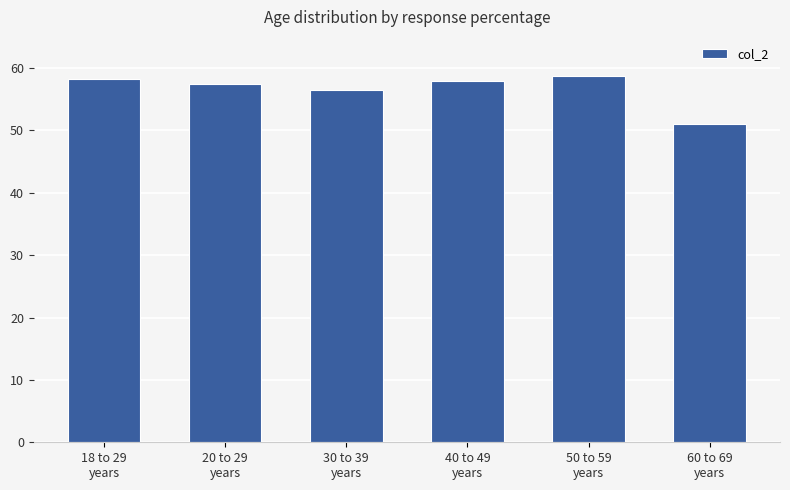

What is the greatest value displayed?

58.8